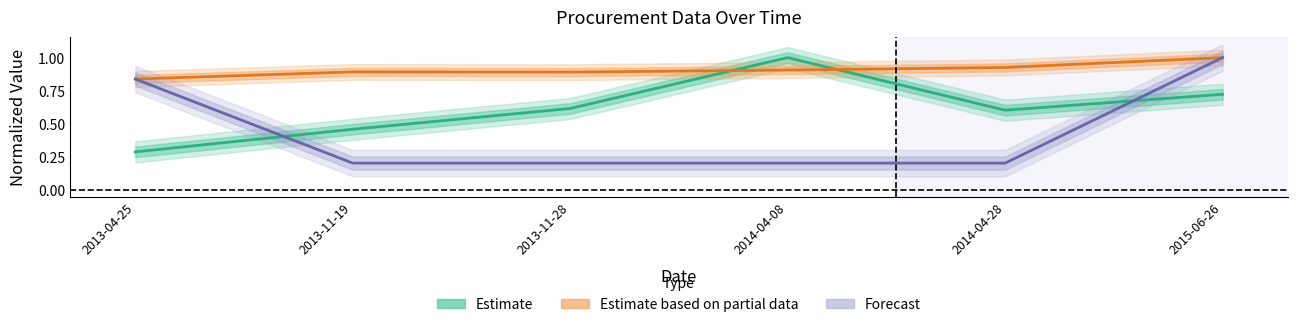

List the labels in order of Forecast value, largest first.

2015-06-26, 2013-04-25, 2013-11-19, 2013-11-28, 2014-04-08, 2014-04-28